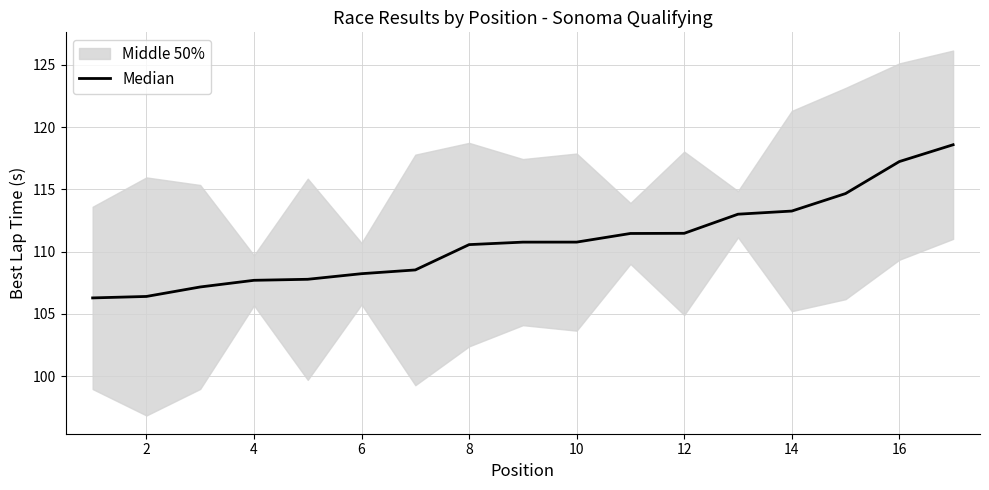

Reading left to right, transcribe all the data shown in this chart.

106.3	106.4	107.2	107.7	107.8	108.2	108.5	110.6	110.8	110.8	111.5	111.5	113.0	113.3	114.7	117.2	118.6